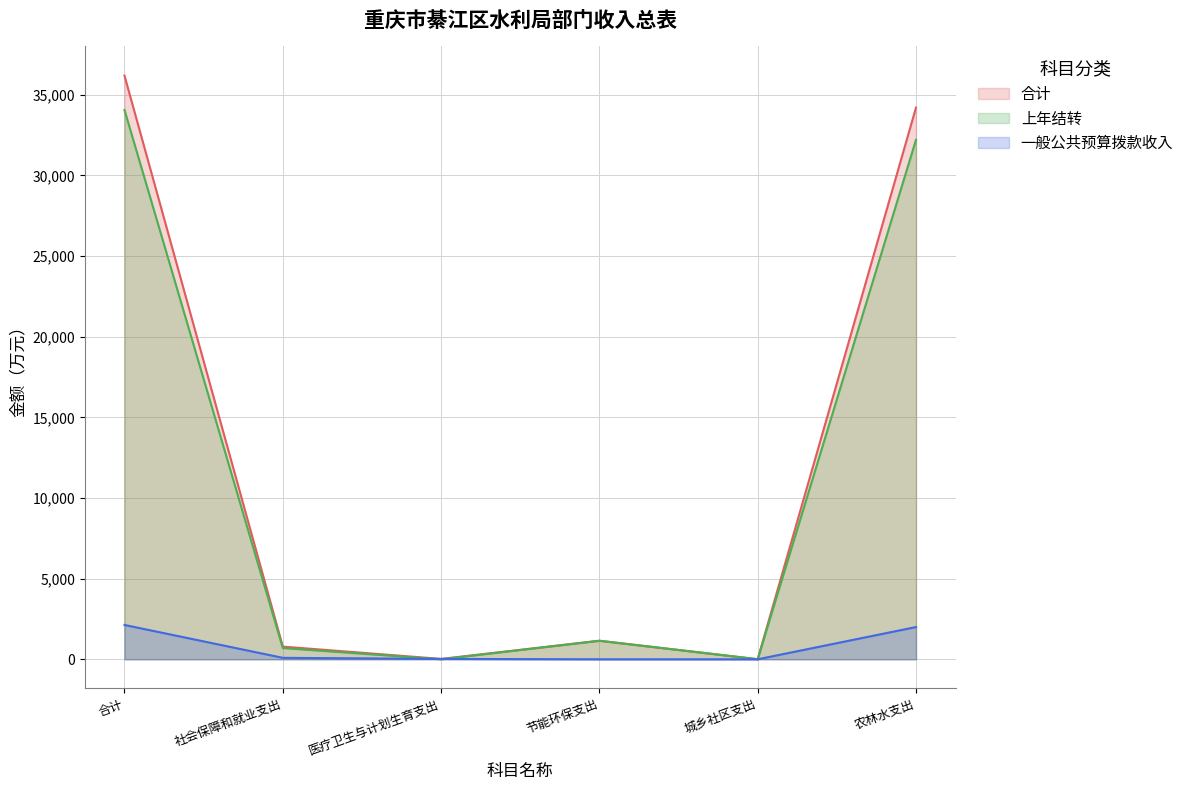

True or false: 上年结转 has more than 0 interior local peaks.

True